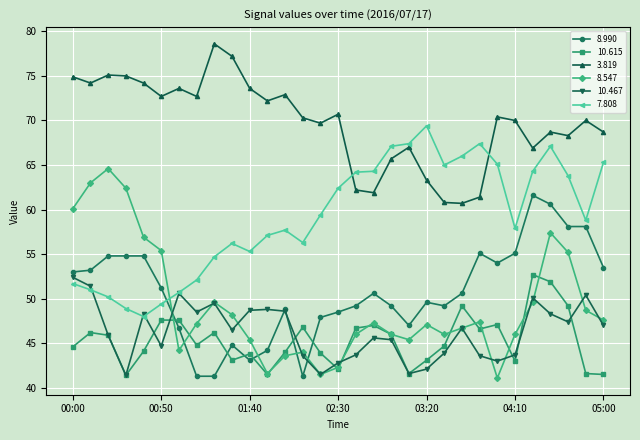

What is the sum of all 3.819 values?

2163.6